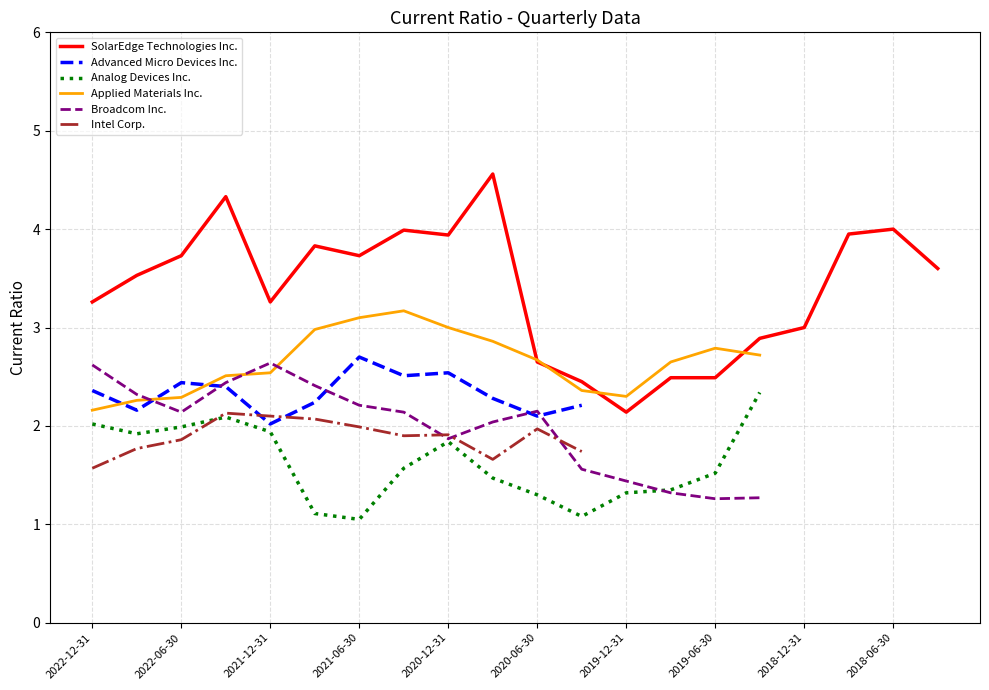

True or false: SolarEdge Technologies Inc. and Intel Corp. intersect in this chart.

False